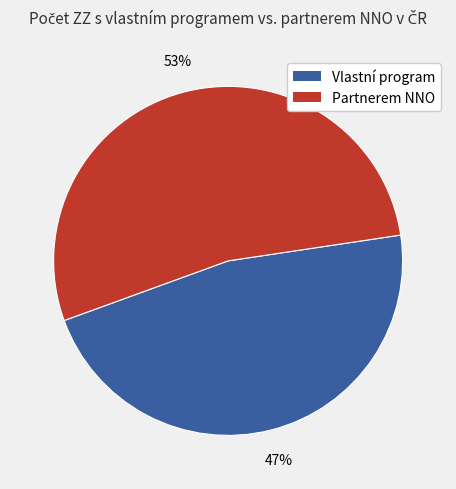

Does any single category account for the majority?

Yes